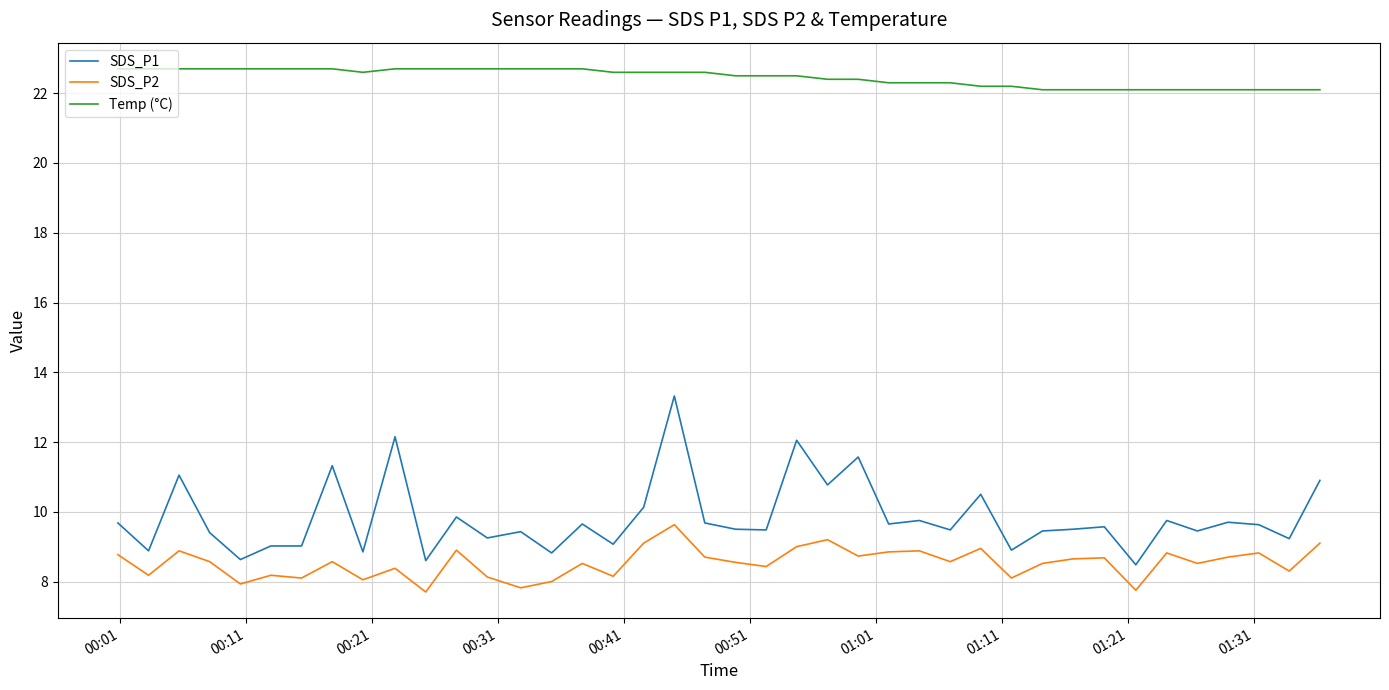

What is the difference between the maximum and minimum values in the Temp (°C) series?

0.6